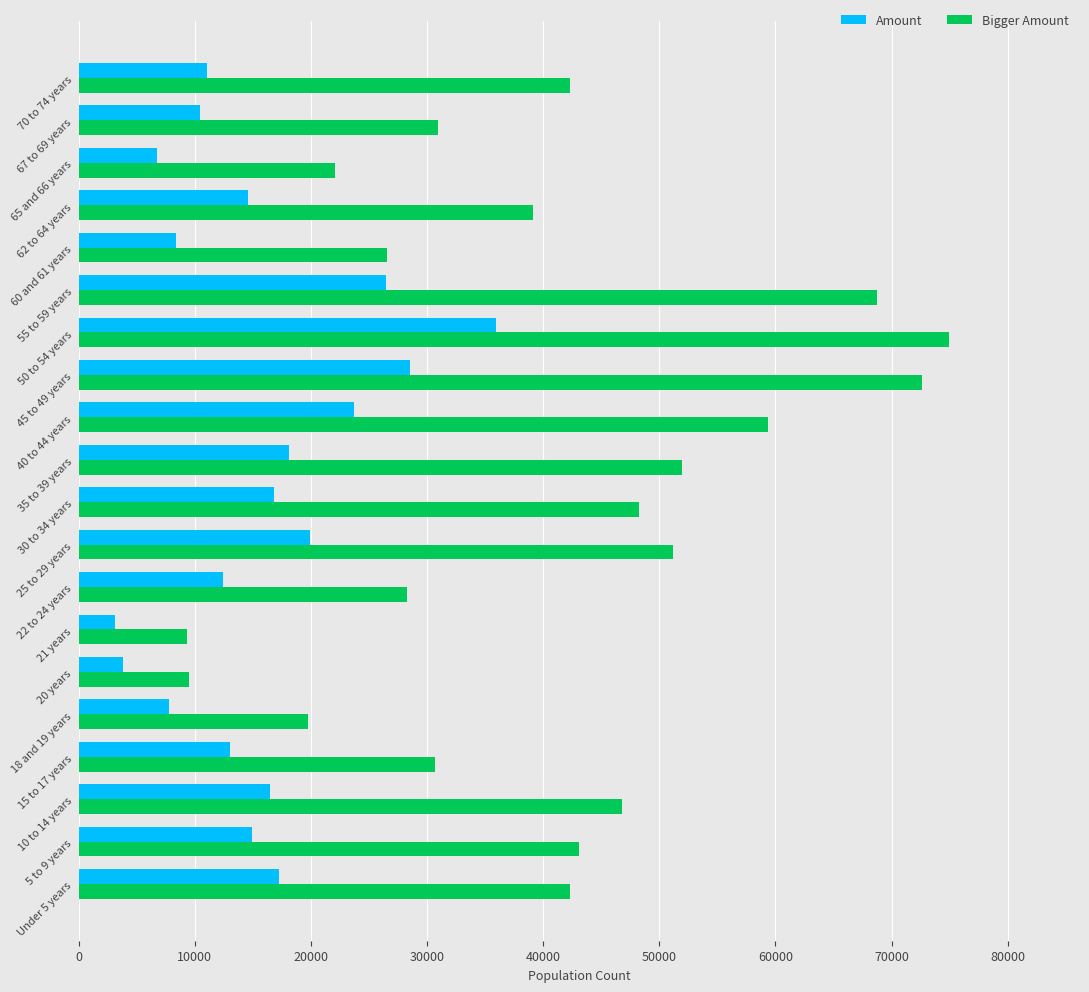

What is the difference between the second highest and second lowest values in the Amount series?

24700